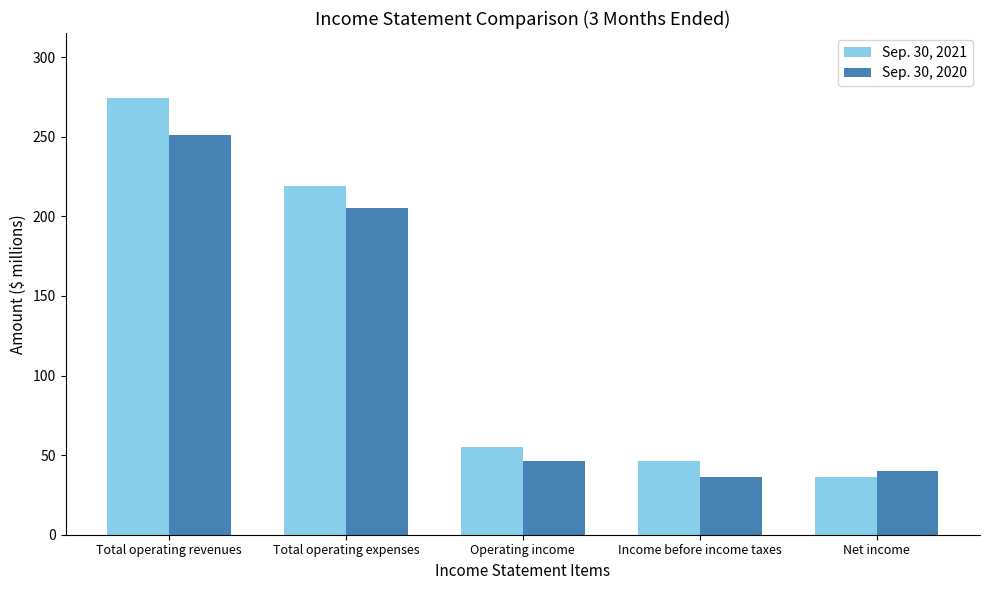

At which category does the chart reach its peak across all series?

Total operating revenues